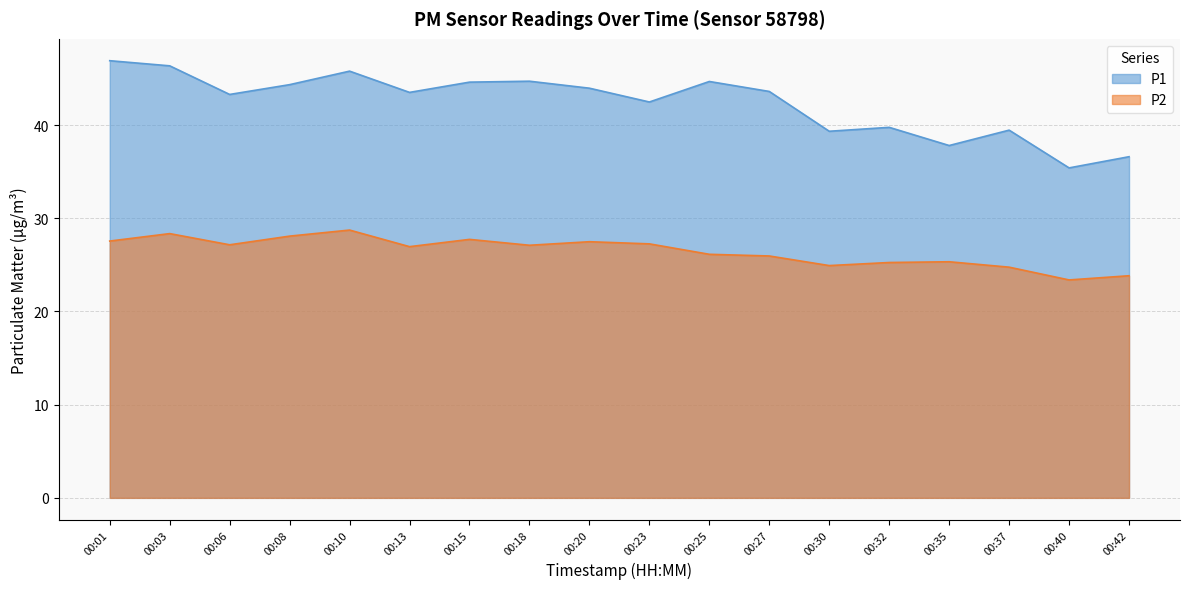

At which label does P2 reach its peak?

00:10